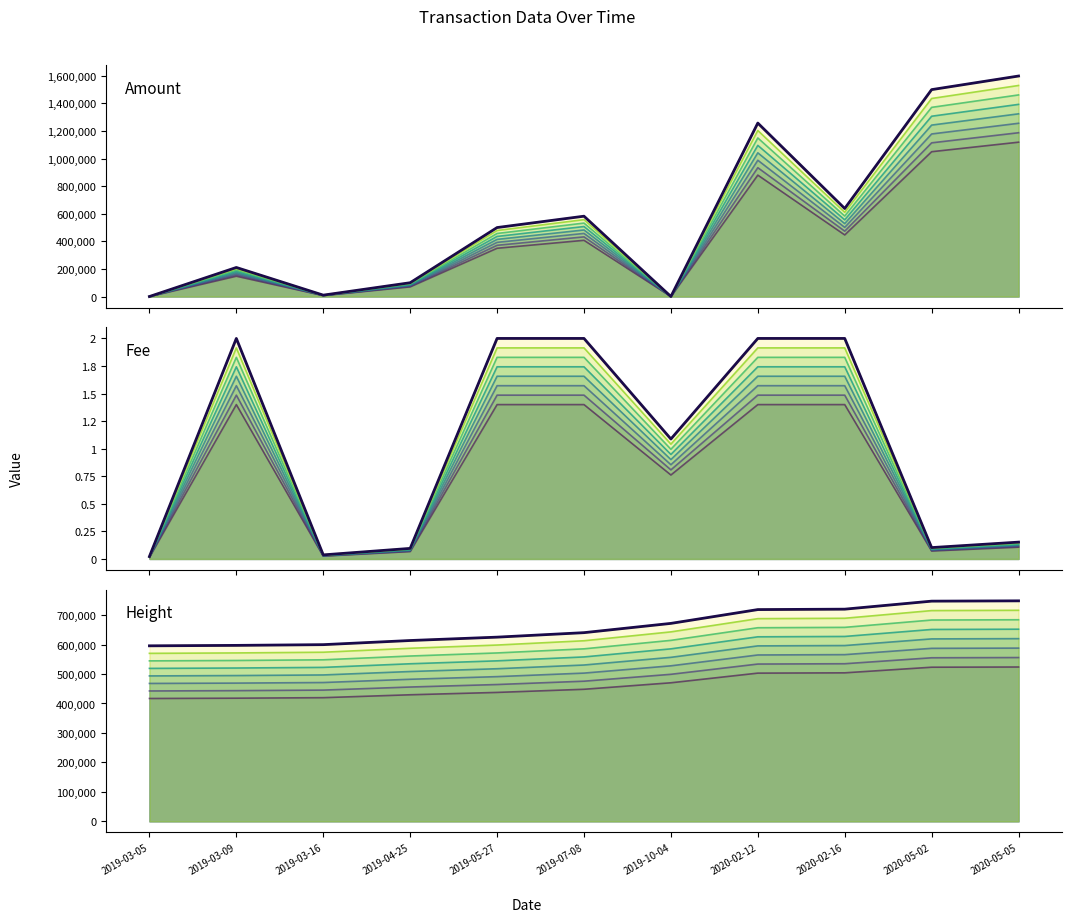

True or false: Height has a value of 597157.0 at 2019-03-09.

True